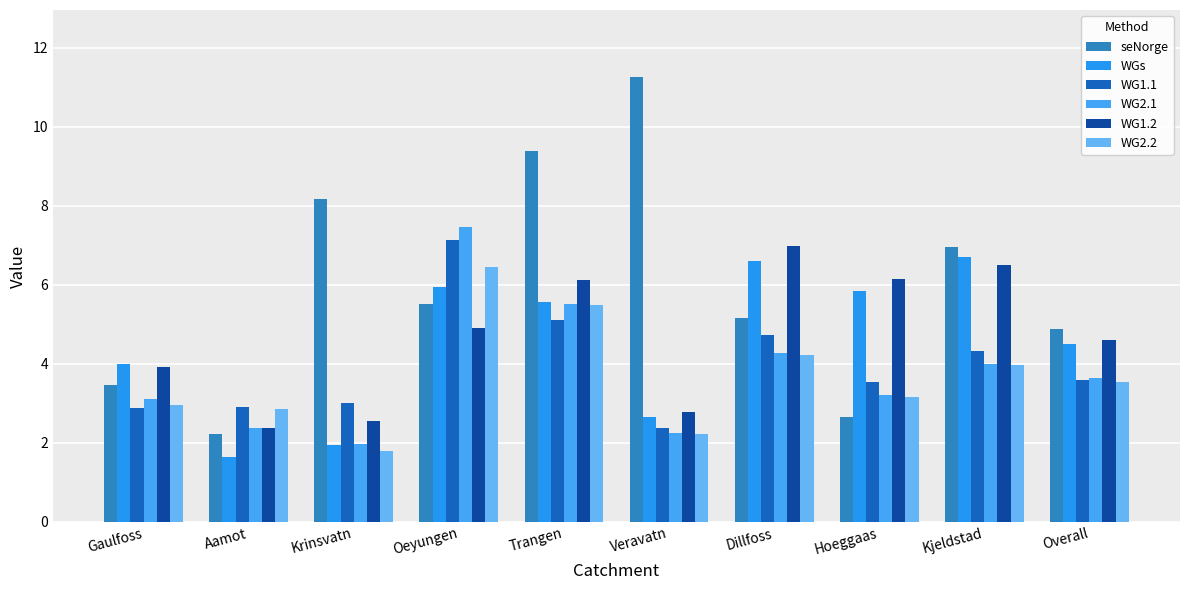

What is the label of the 1st bar from the left?

Gaulfoss